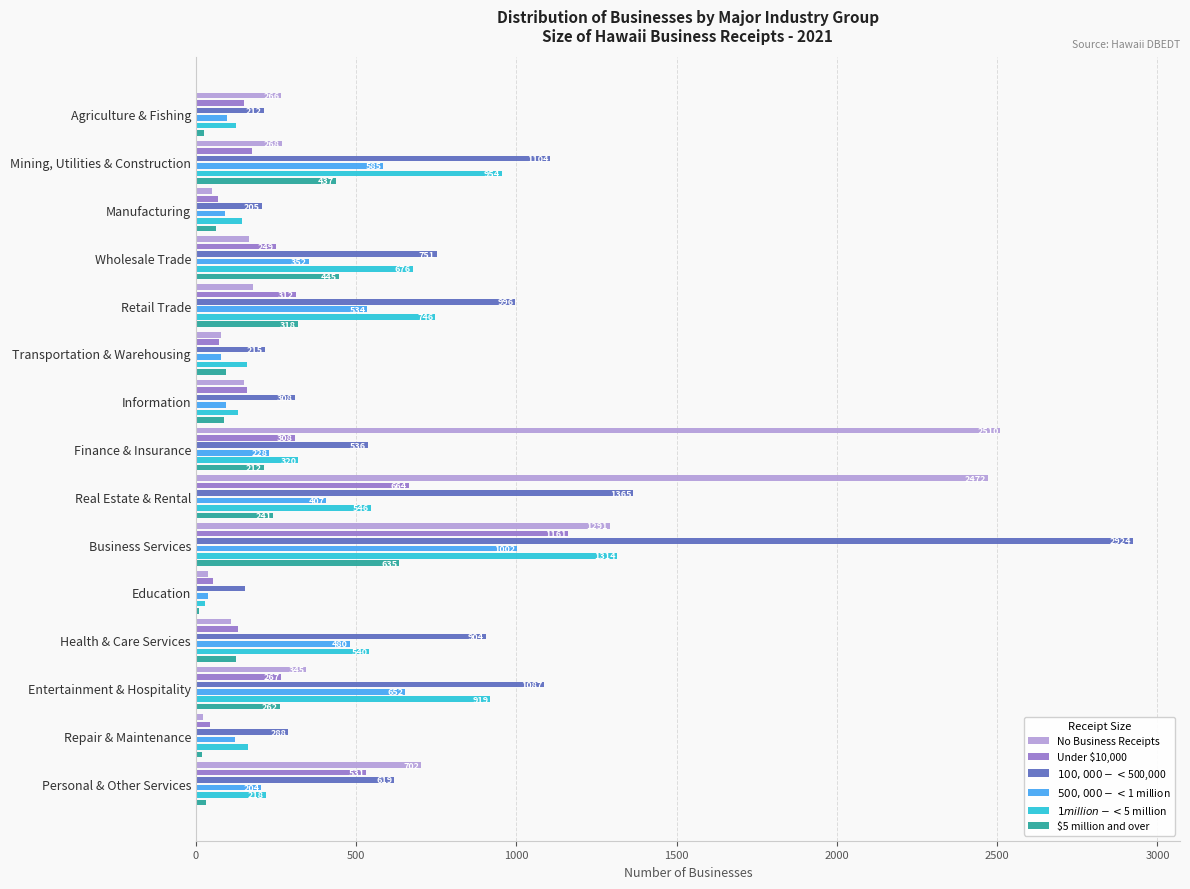

What is the label of the 10th bar from the right?

Transportation & Warehousing